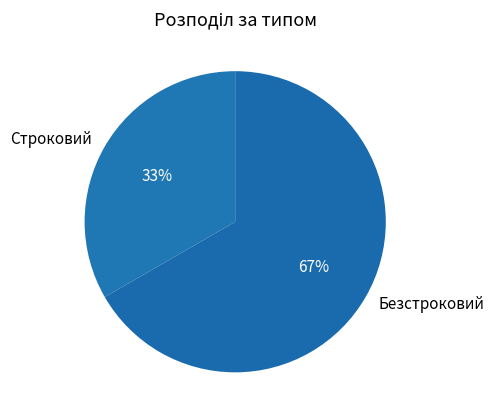

To the nearest percent, what percentage of the pie is Безстроковий?

67%